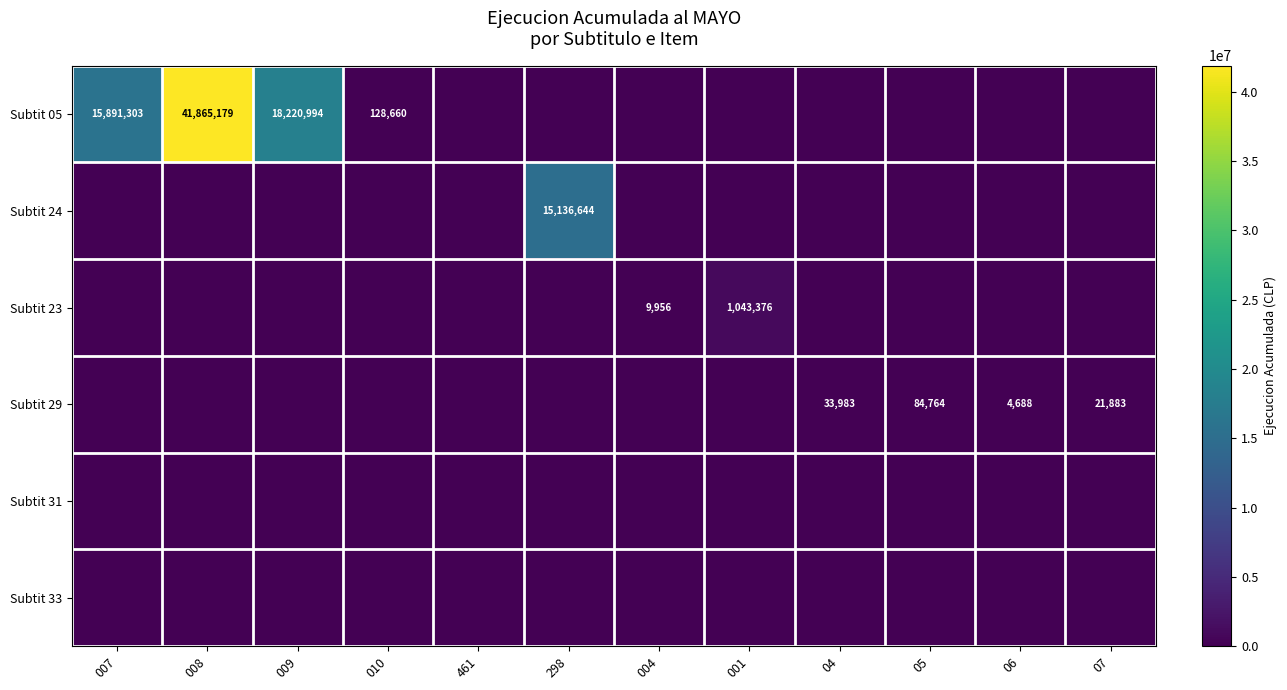

How many positive values does the Subtit 24 series have?

1